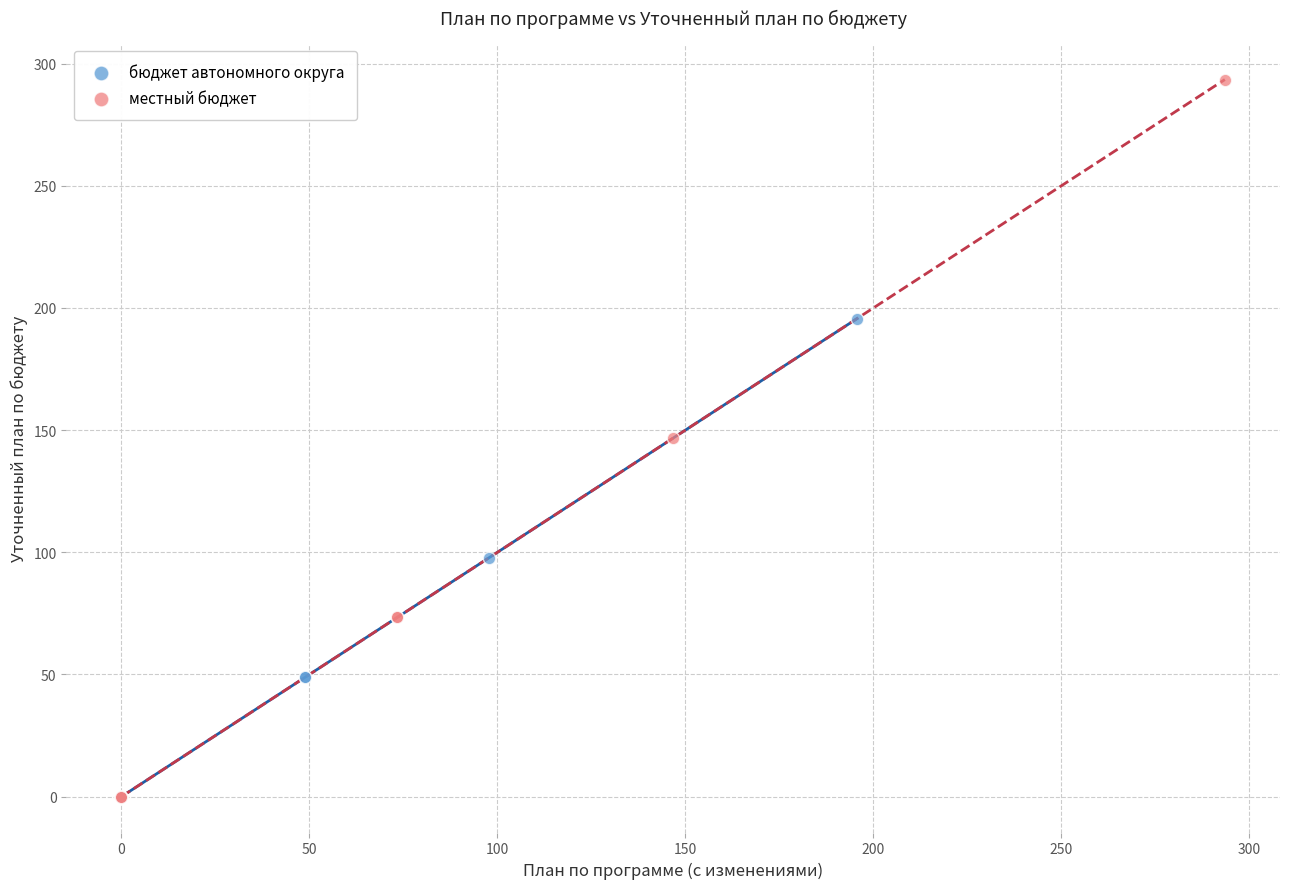

Which series reaches the maximum Y coordinate?

местный бюджет